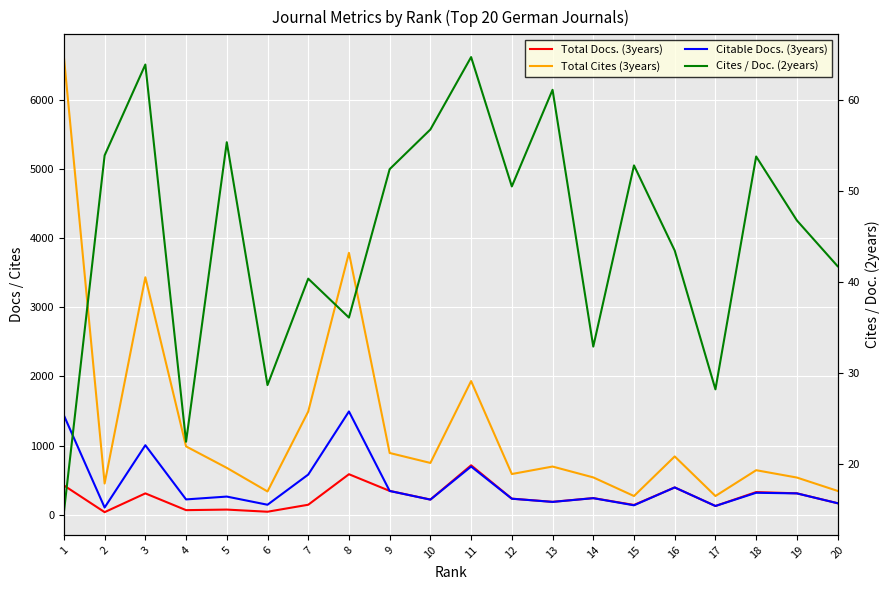

What is the sum of the Citable Docs. (3years) values at 14 and 5?

505.0